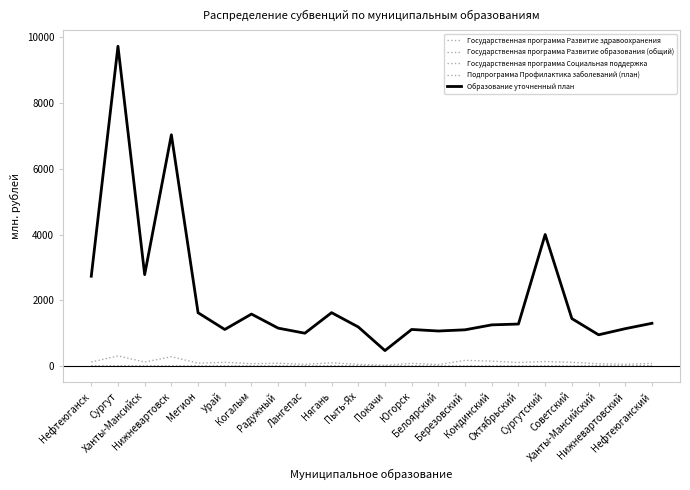

Between Сургут and Покачи, which series saw the biggest shift?

Образование уточненный план